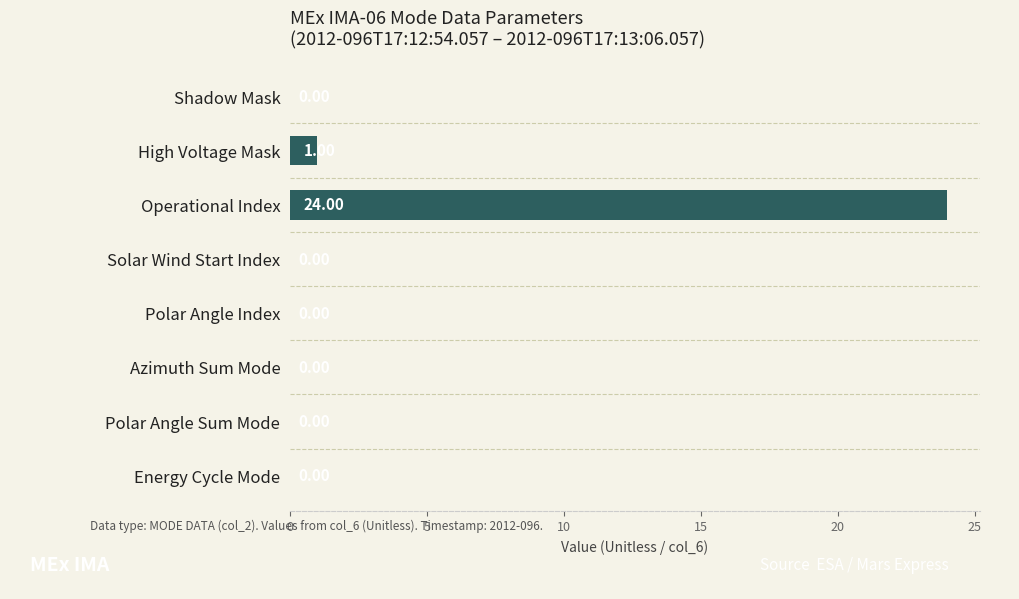

What is the sum of all values?

25